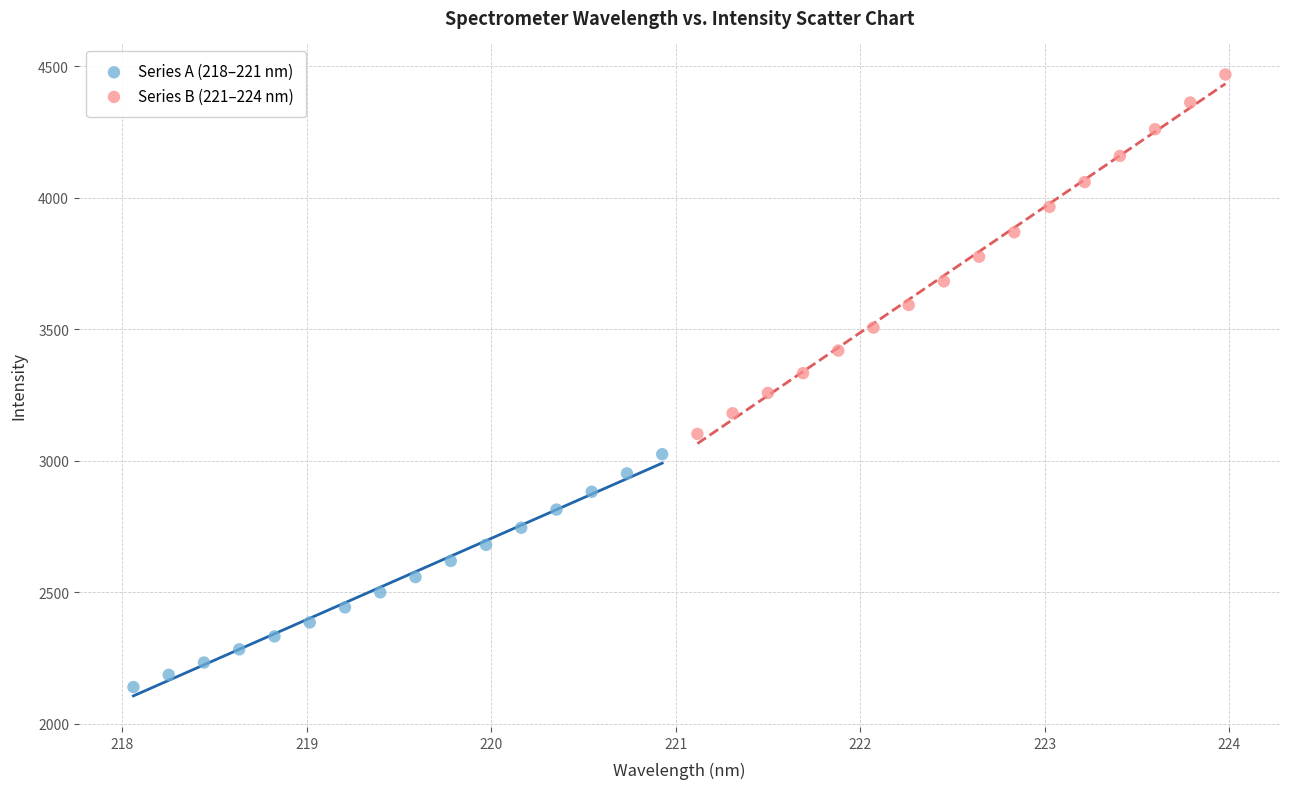

Which series has the largest Y range (max minus min)?

Series B (221–224 nm)